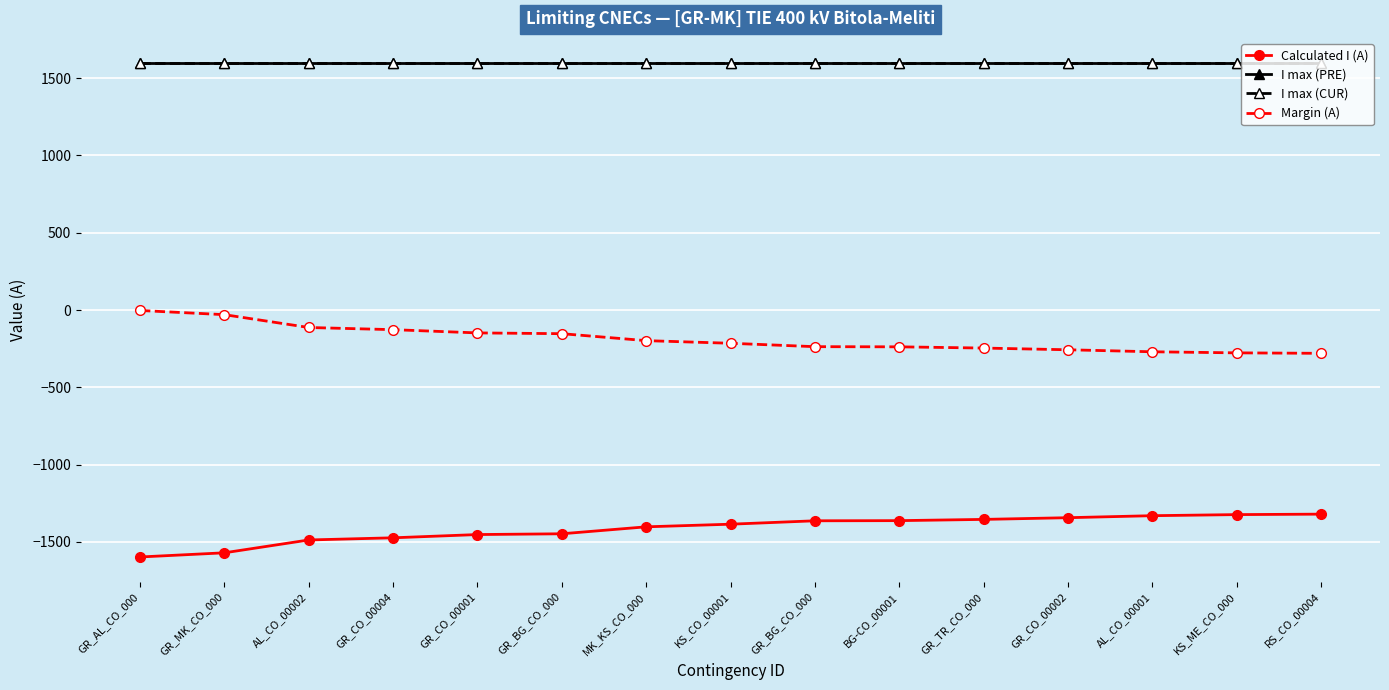

Rank the categories by I max (PRE) value from lowest to highest.

GR_AL_CO_000, GR_MK_CO_000, AL_CO_00002, GR_CO_00004, GR_CO_00001, GR_BG_CO_000, MK_KS_CO_000, KS_CO_00001, GR_BG_CO_000, BG-CO_00001, GR_TR_CO_000, GR_CO_00002, AL_CO_00001, KS_ME_CO_000, RS_CO_00004